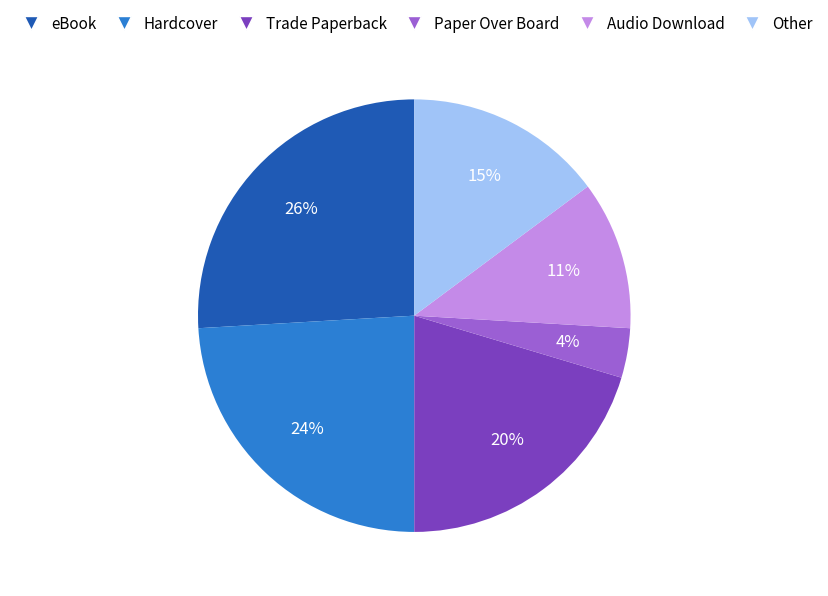

Does any single category account for the majority?

No